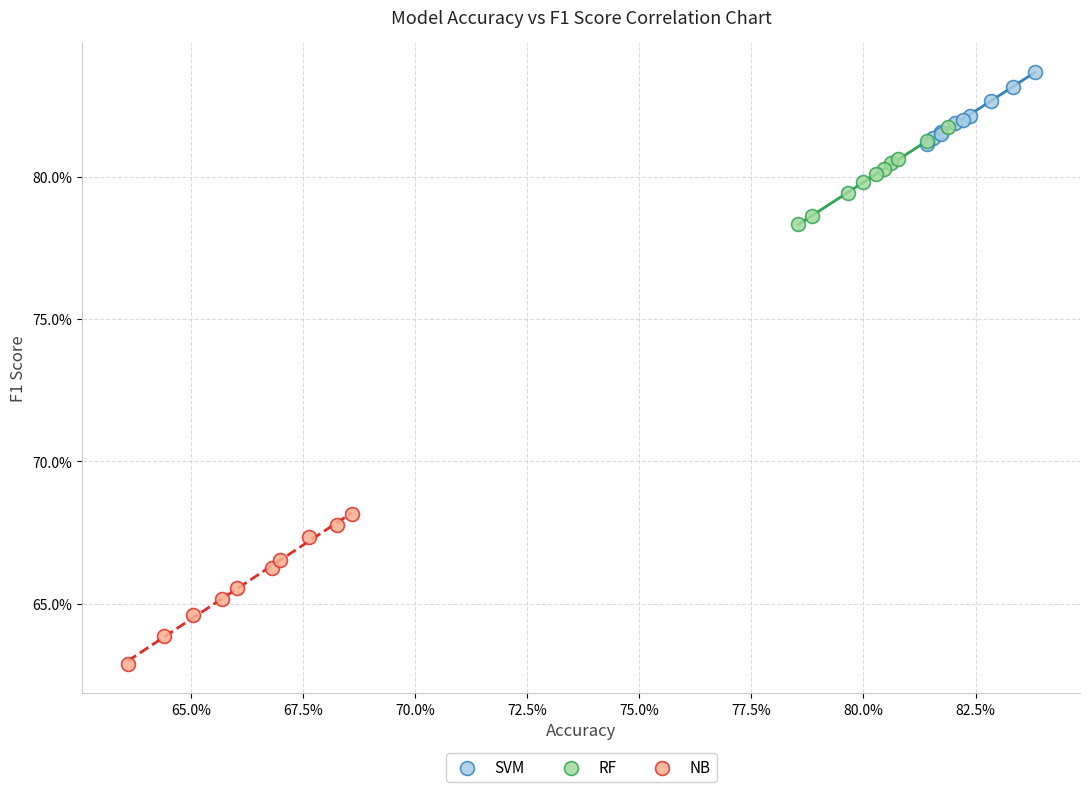

Which series has the widest spread of Y values?

NB